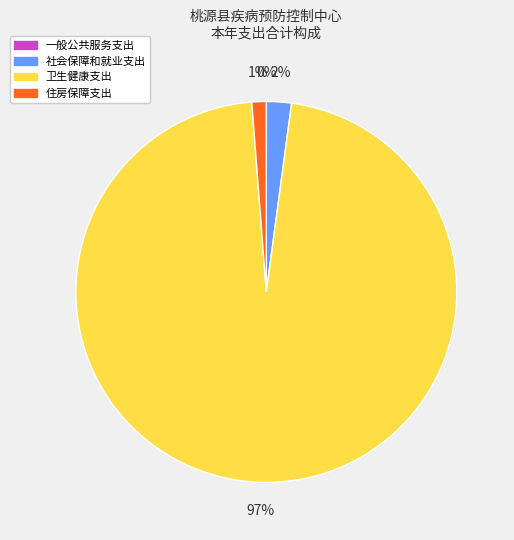

True or false: 社会保障和就业支出 accounts for 15% of the total.

False